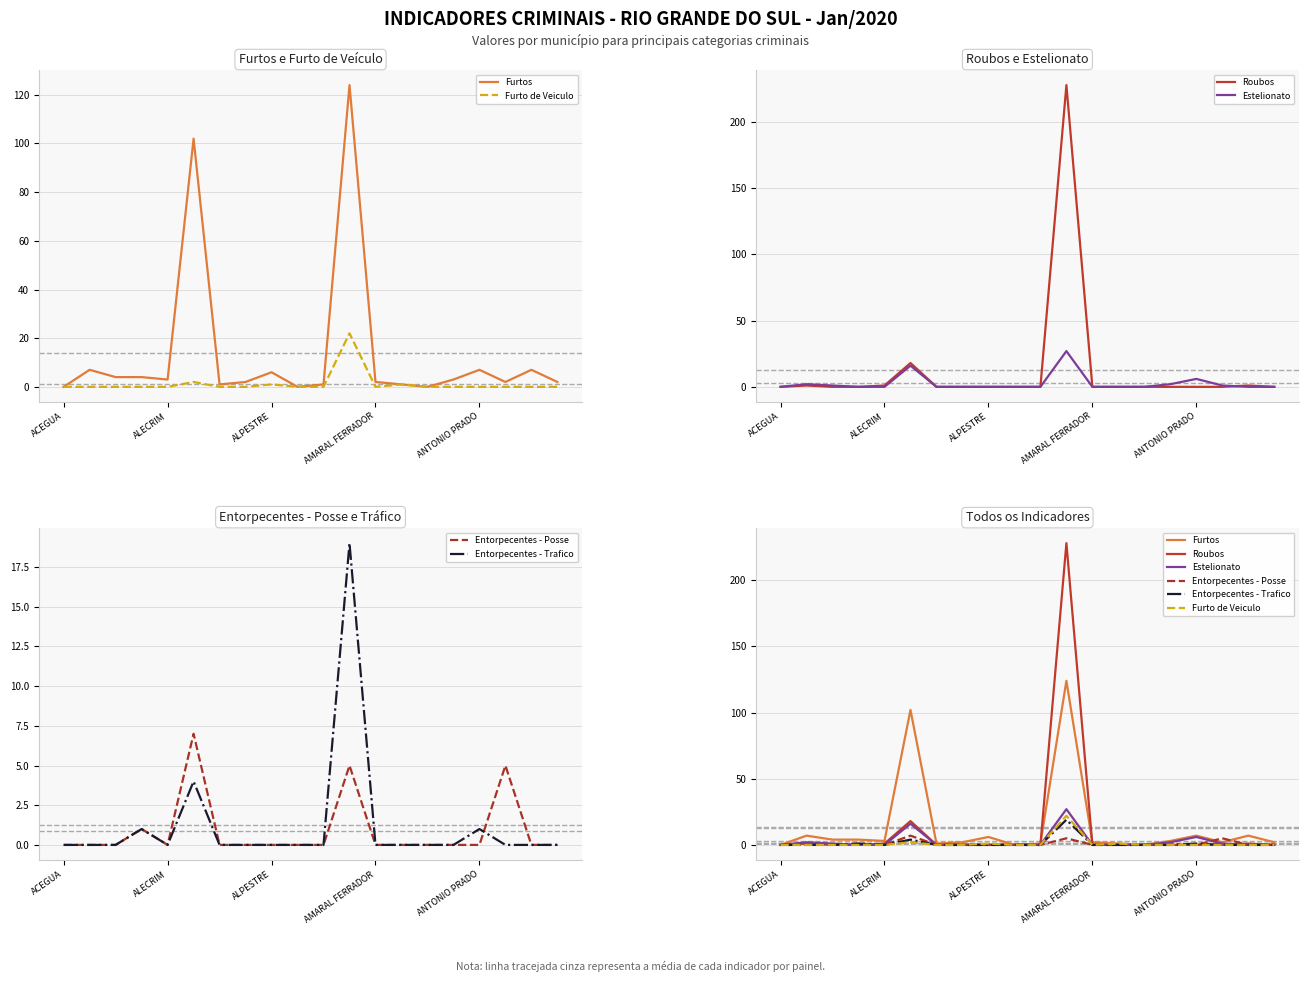

True or false: Estelionato has a value of 0 at 14.

True